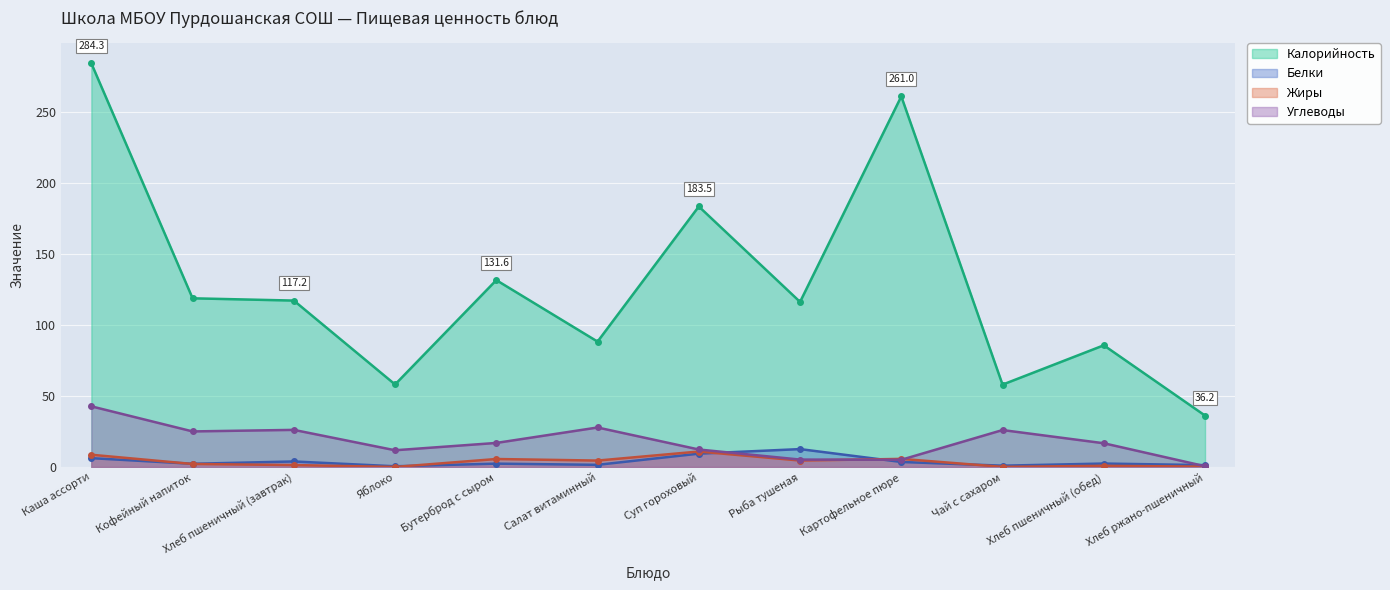

What is the value of the Калорийность point at the 2nd from the left?

118.8